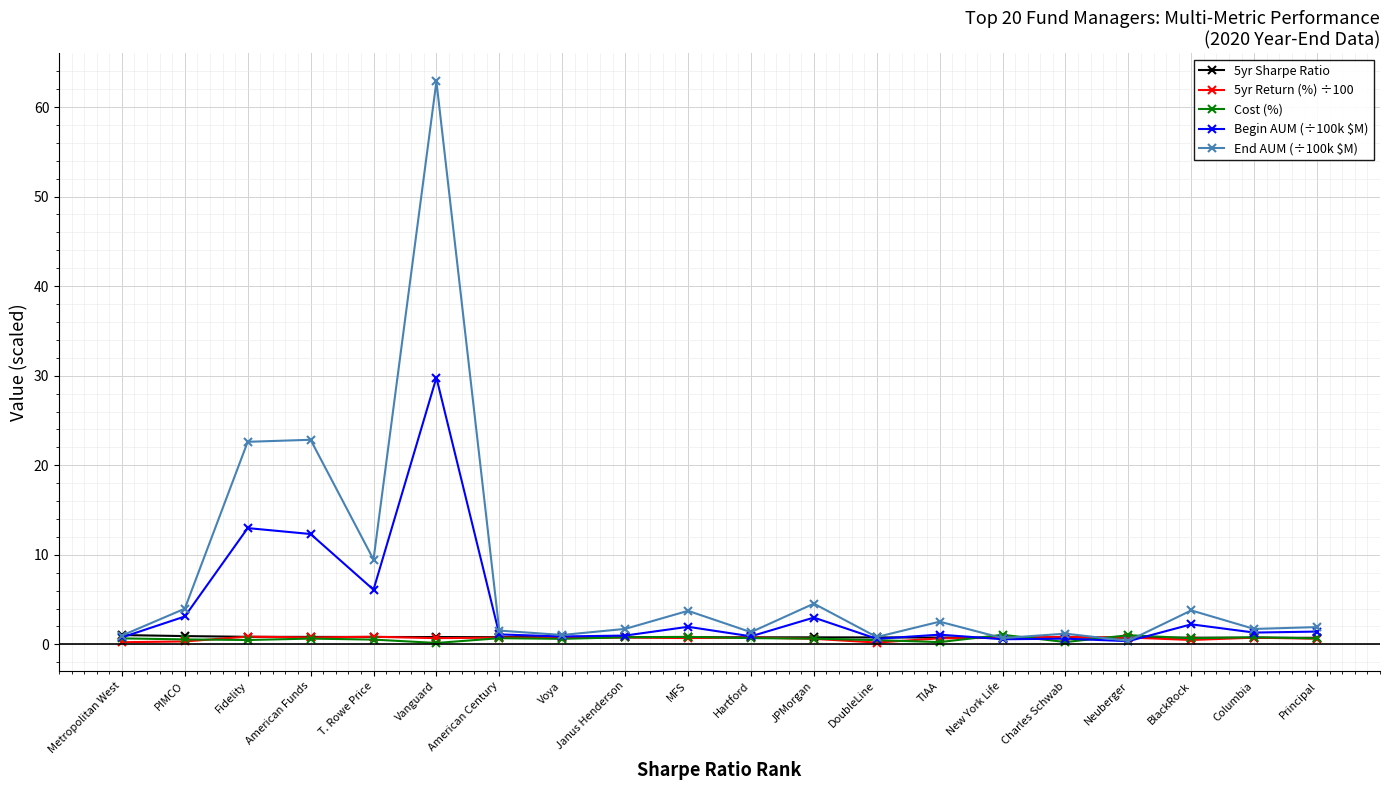

What is the average value of the Cost (%) series?

0.6